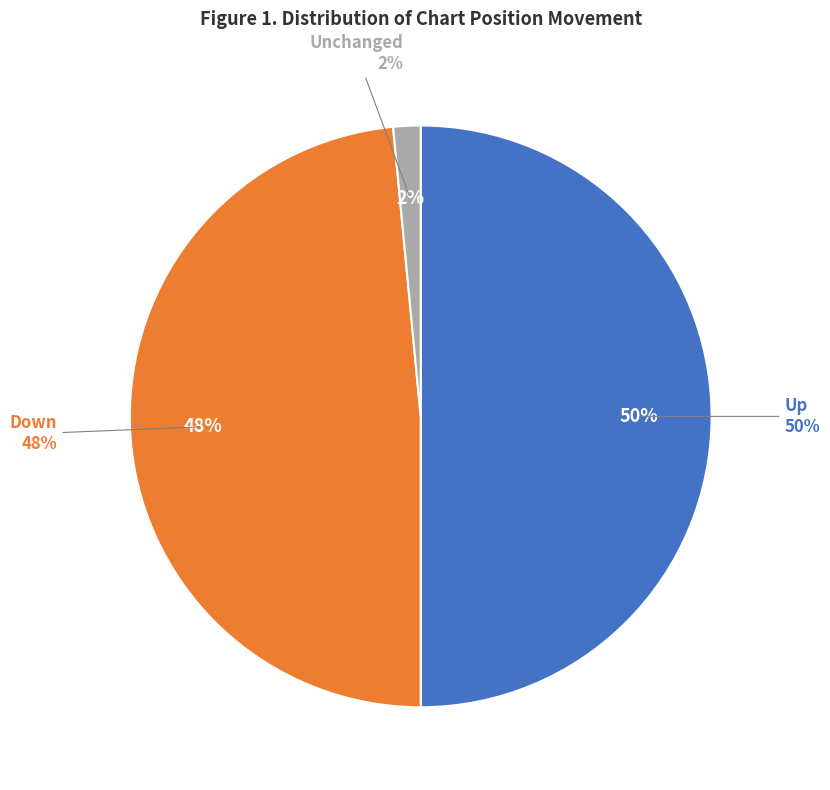

What portion of the pie excludes down?

51.5%